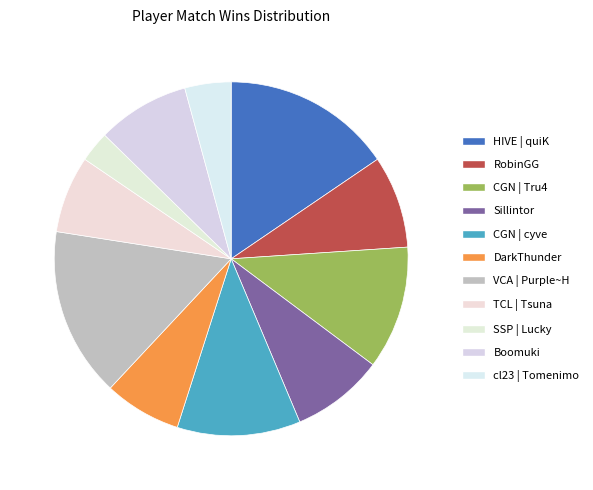

How many slices are in this pie chart?

11